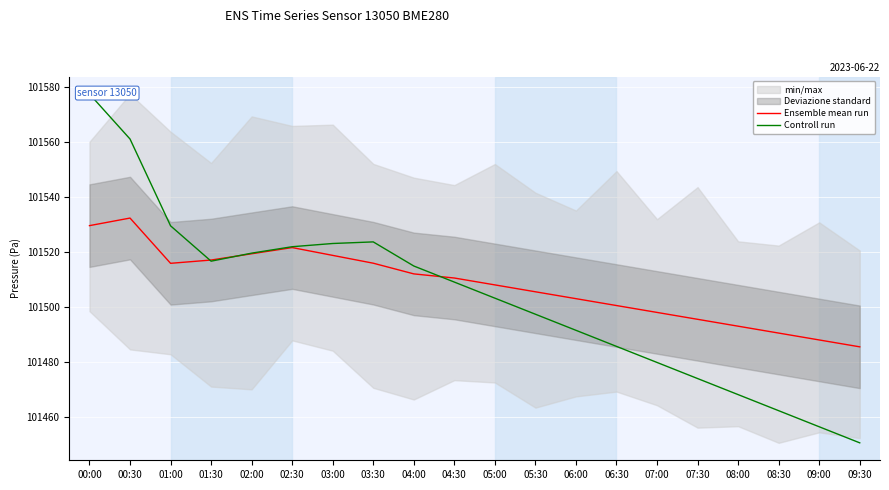

What is the difference between the highest and lowest values at 02:00?

0.2